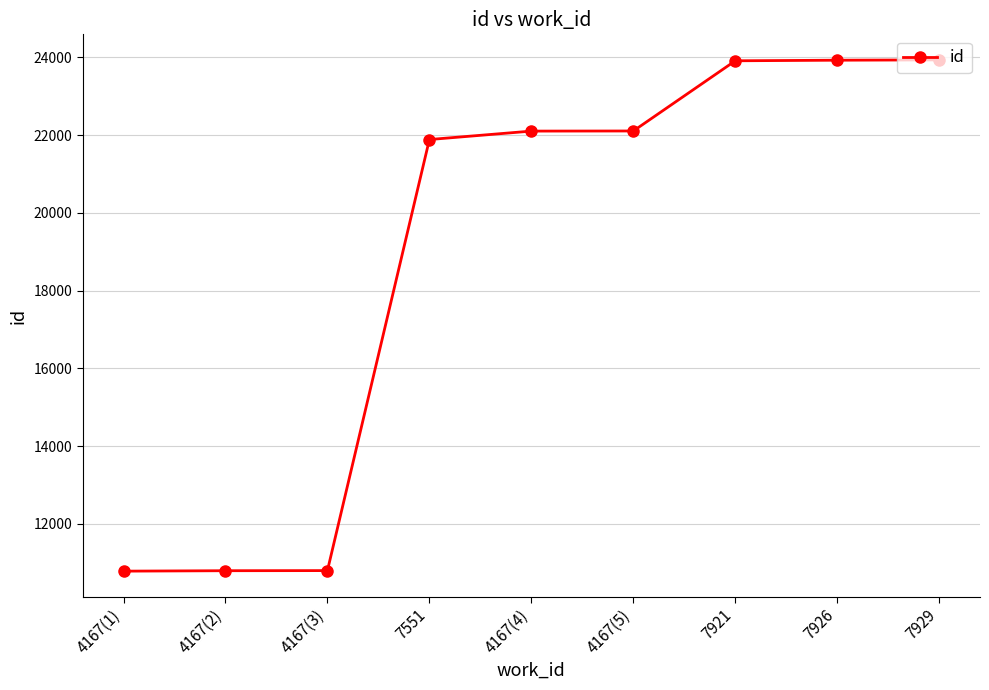

True or false: the data shows 23914 at 7921.

True